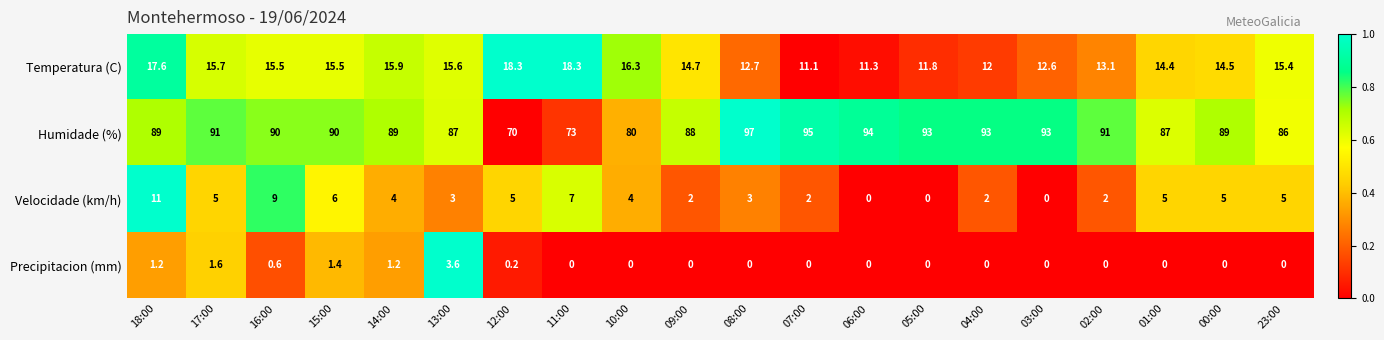

The Precipitacion (mm) series shows 0.4 at 15:00. True or false?

False